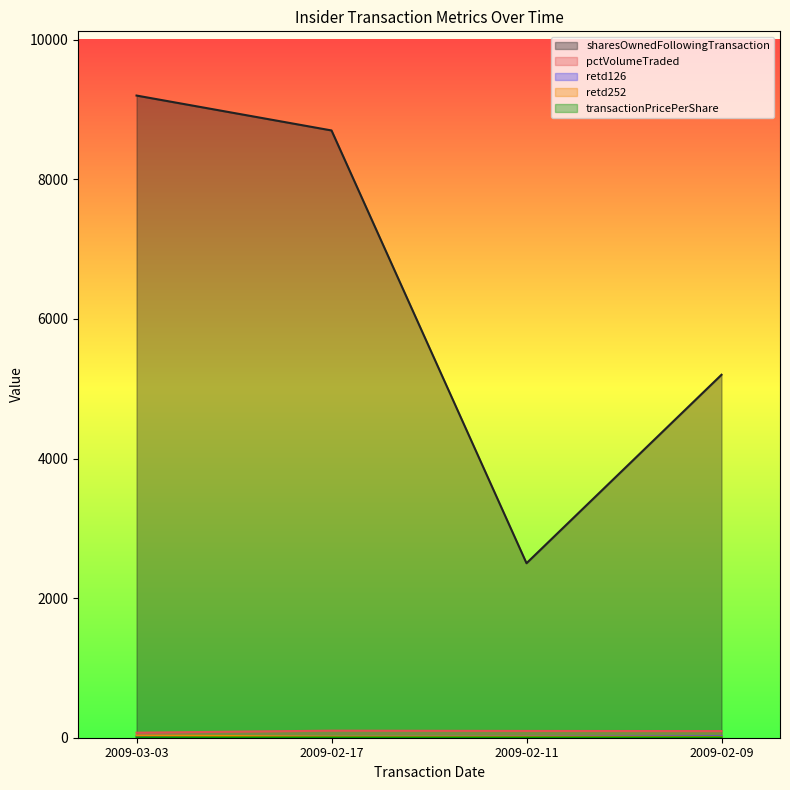

Rank the series at 2009-02-09 from highest to lowest value.

sharesOwnedFollowingTransaction, pctVolumeTraded, retd126, retd252, transactionPricePerShare